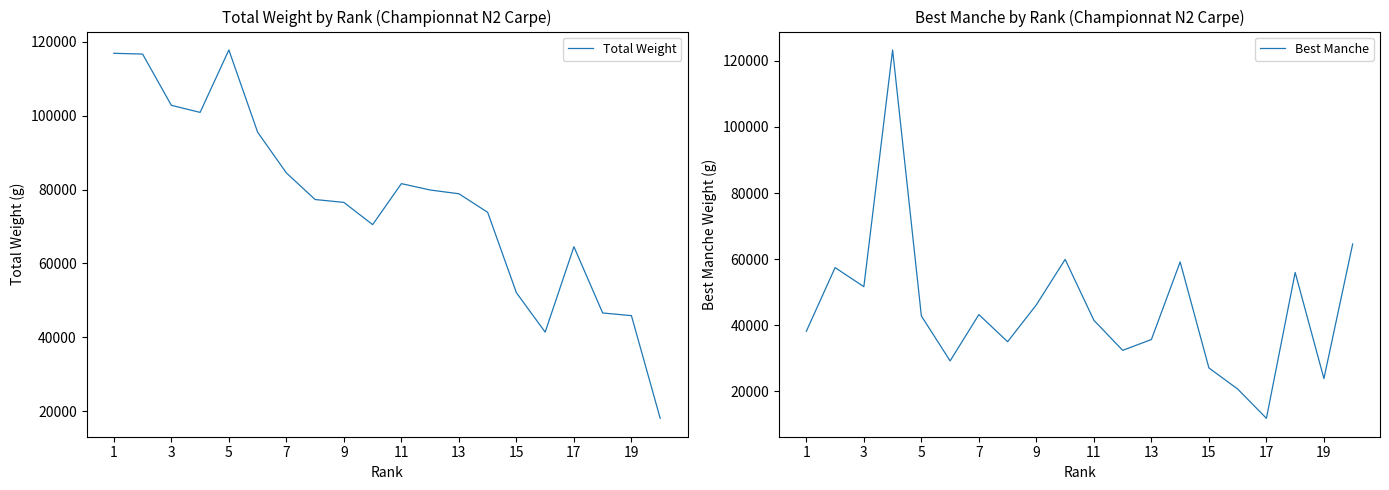

What is the minimum value for Total Weight?

18090